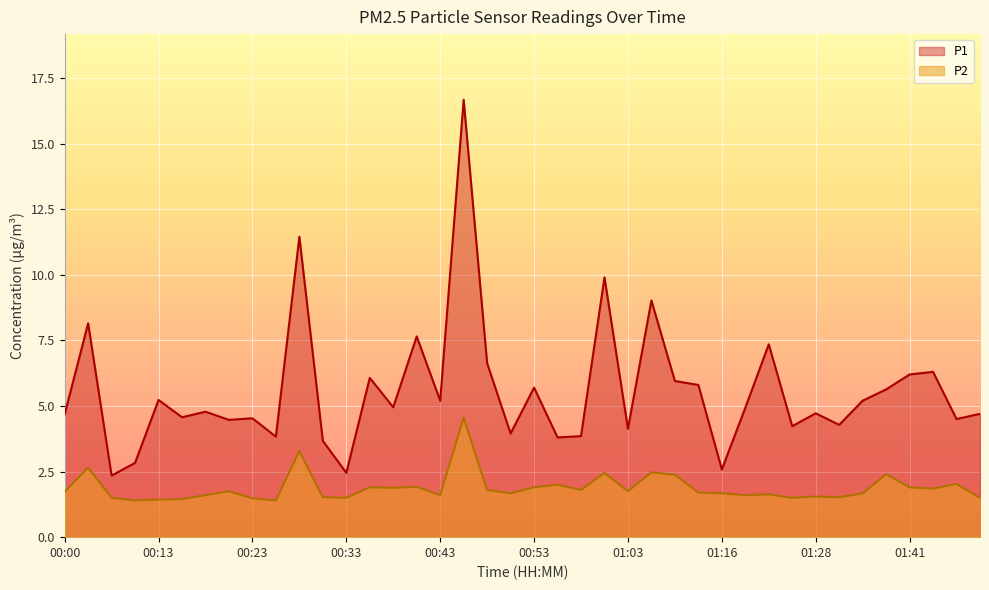

Where is P2 nearest to the value 2?

00:56